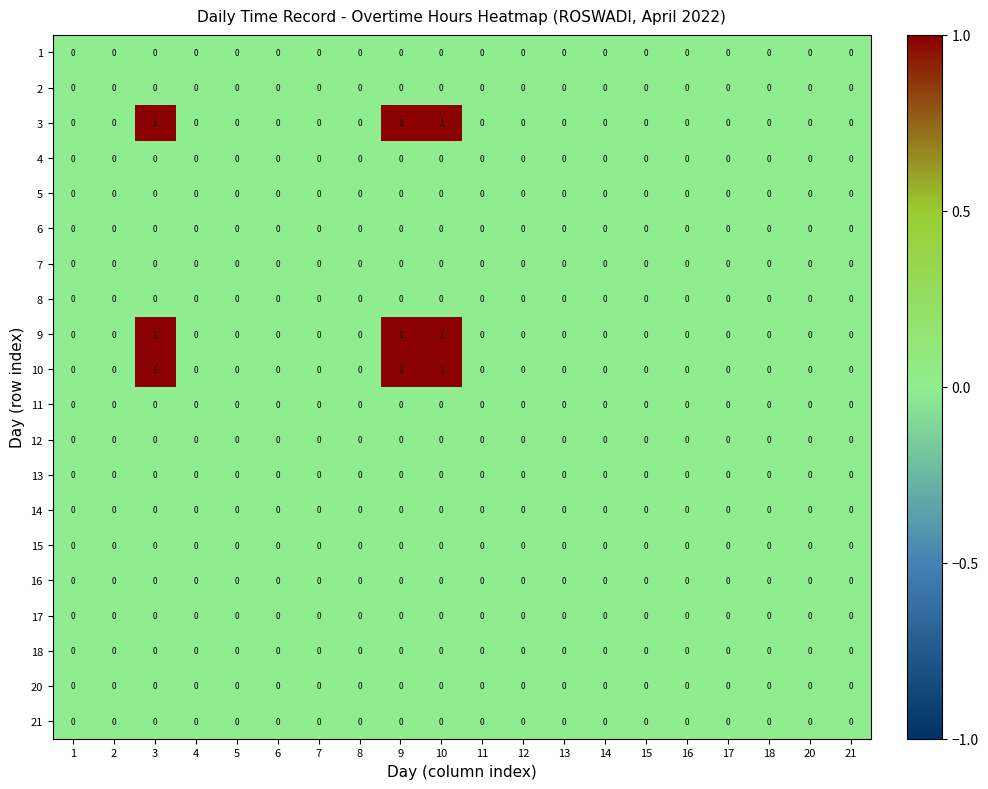

What is the total value across all series at 3?

3